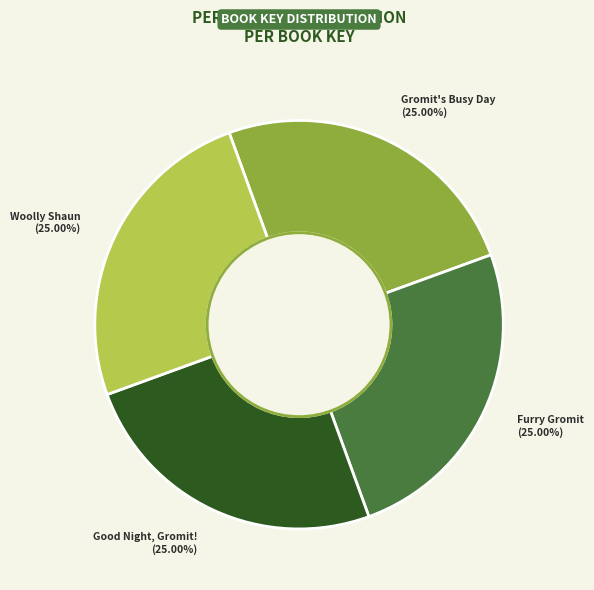

Does Furry Gromit represent more than half of the total?

No